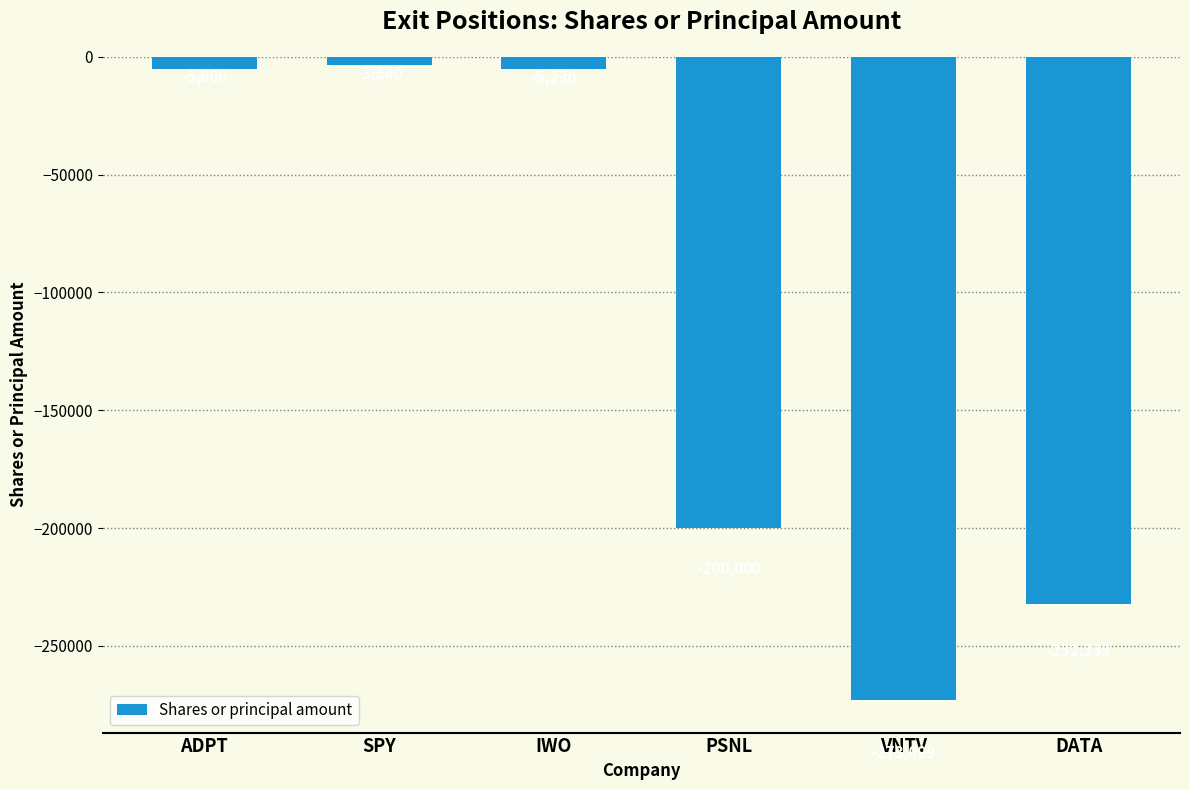

Reading left to right, what are all the values shown in this chart?

-5000	-3540	-5230	-200000	-273099	-232339